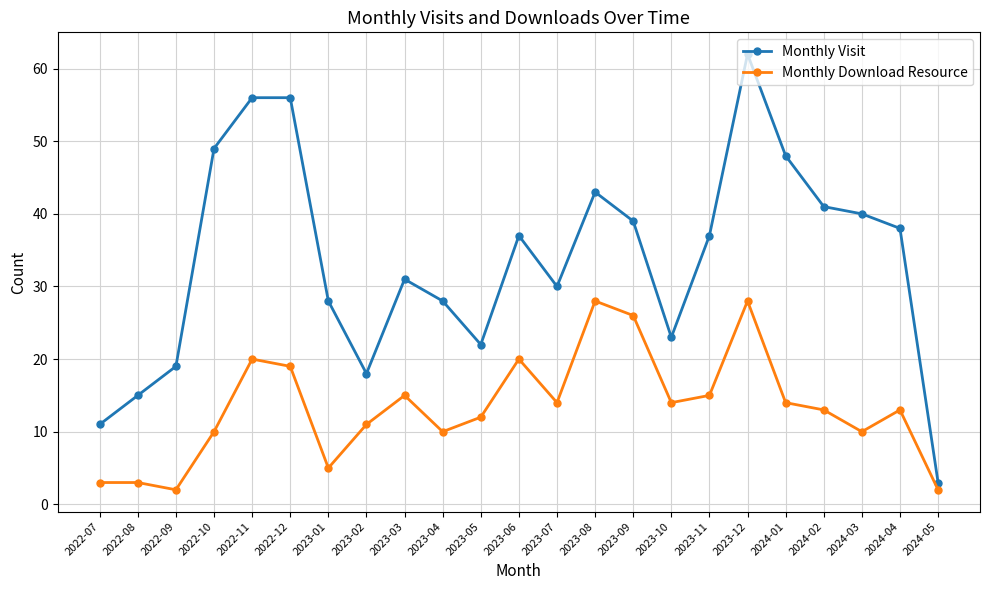

What position from the left is 2023-09?

15